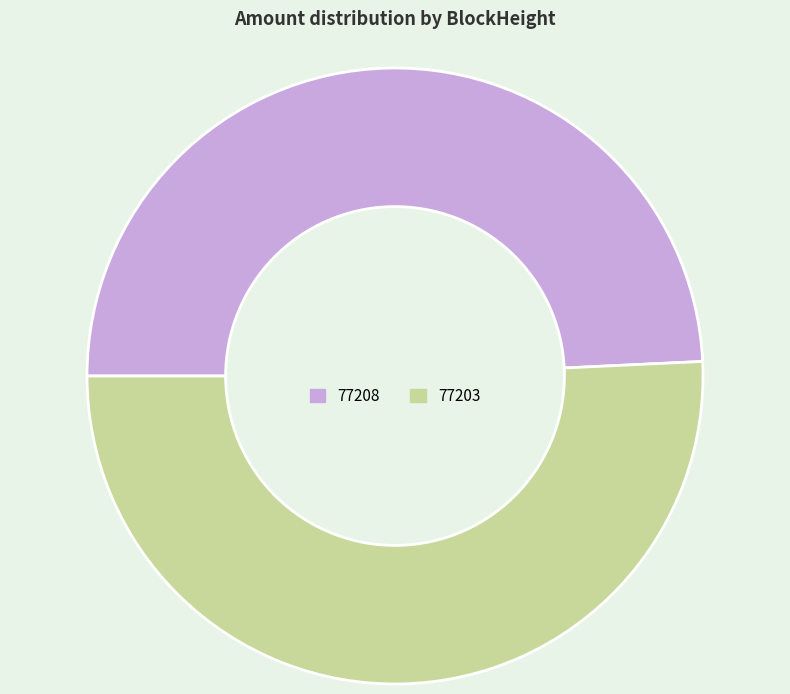

Rank the categories by value from lowest to highest.

77208, 77203